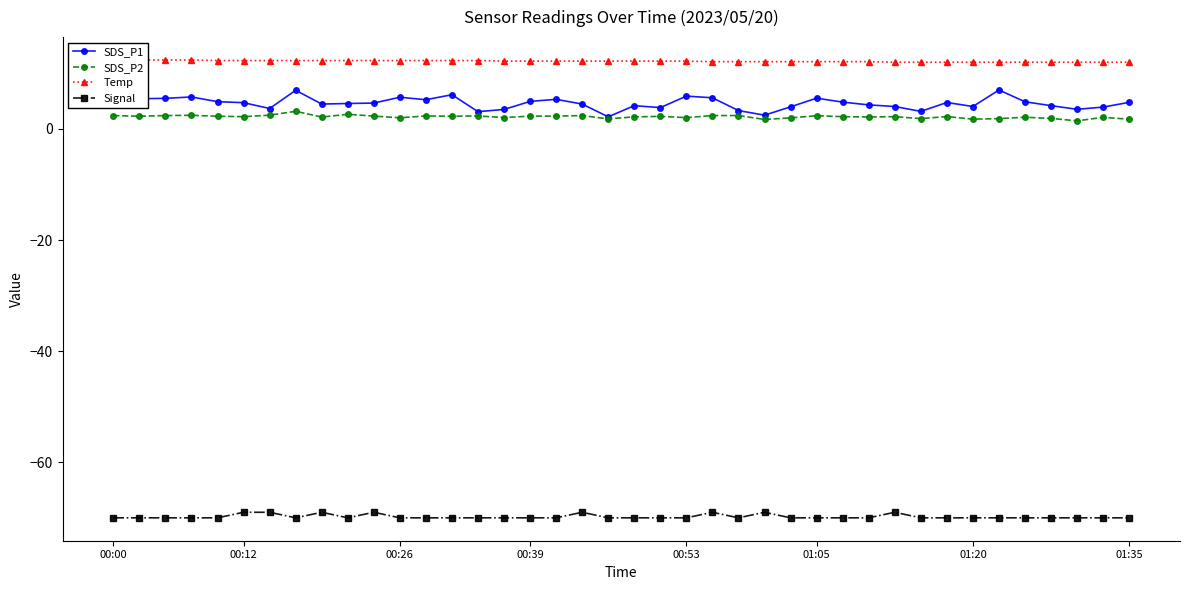

What is the lowest value of the Signal series?

-70.0